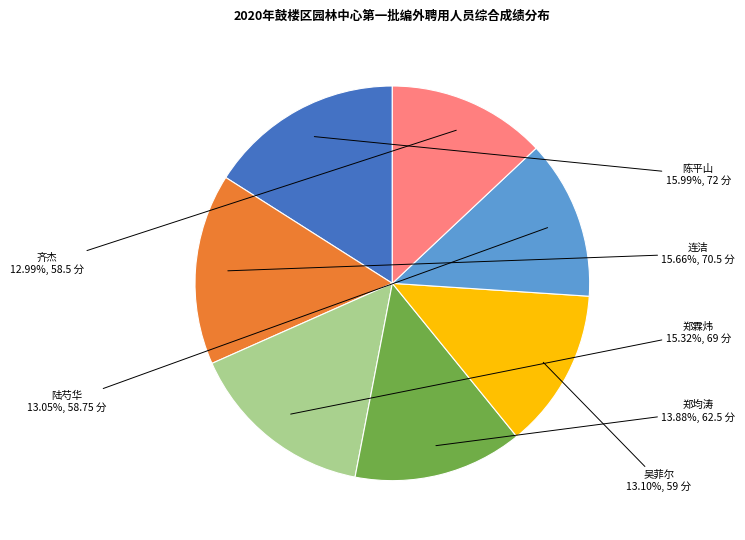

Is the sum of 郑均涛 and 陆芍华 greater than half?

No